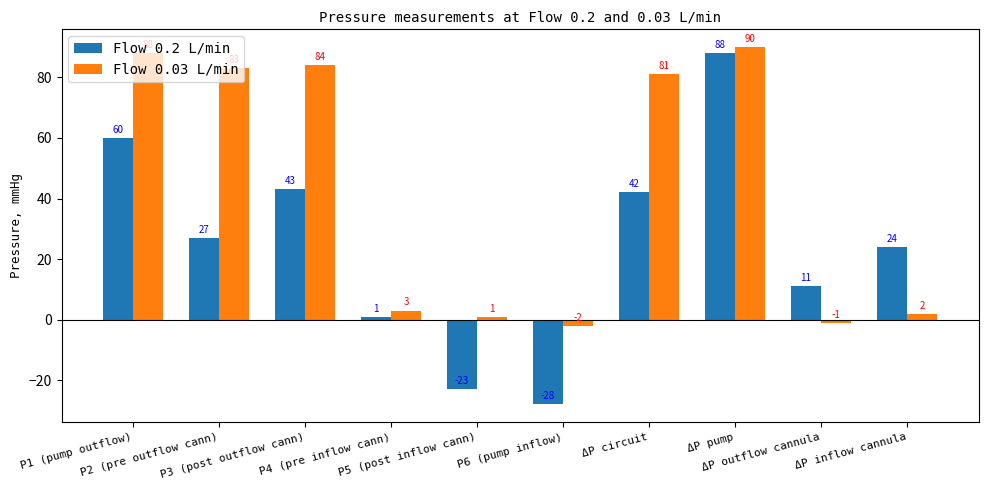

What is the approximate value of Flow 0.2 L/min at P4 (pre inflow cann)?

1